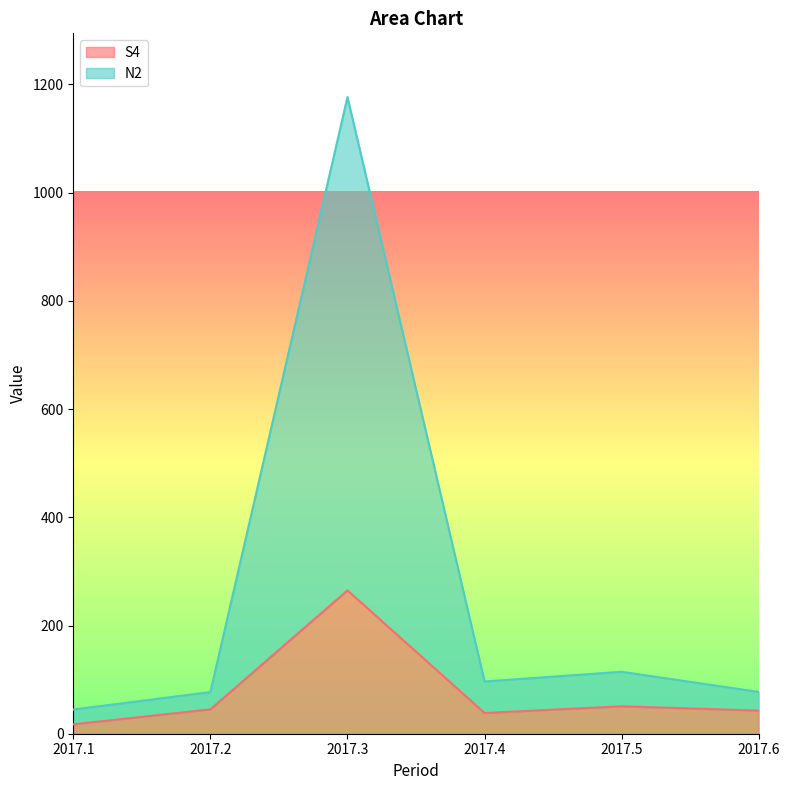

Reading left to right, extract all data points from this chart.

S4: 17.4	45.0	264.9	38.3	50.7	42.8
N2: 44.8	76.9	1176.9	96.6	114.5	77.2